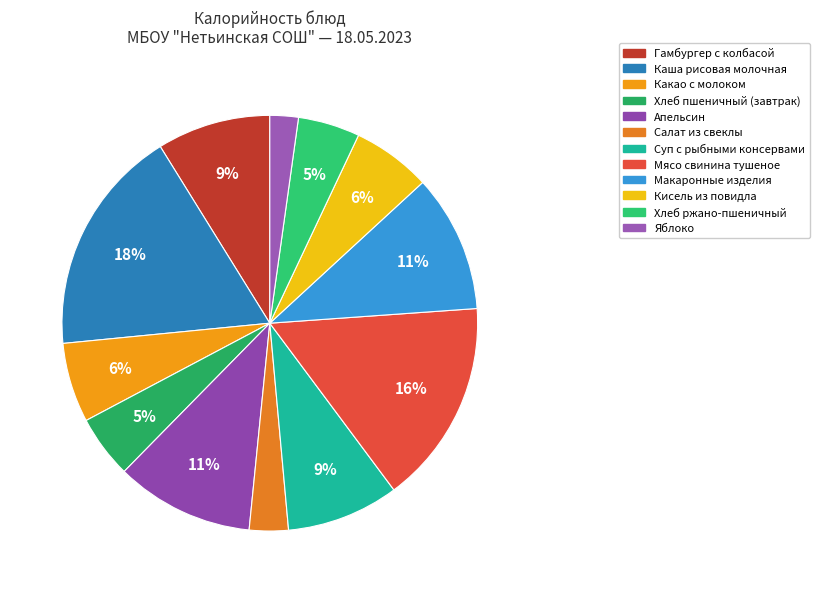

What is the change in value from Салат из свеклы to Мясо свинина тушеное?

+247.0